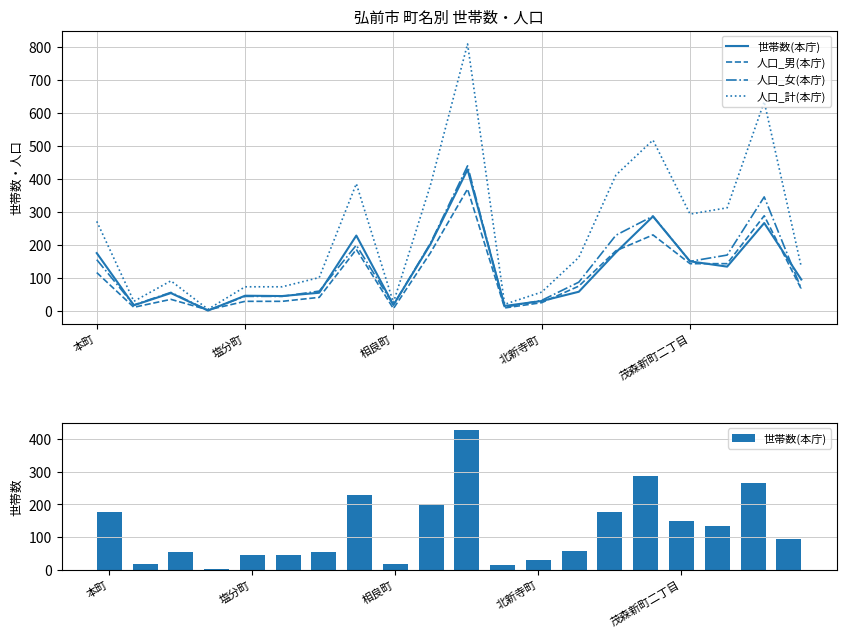

At which label does 世帯数(本庁) reach its peak?

10